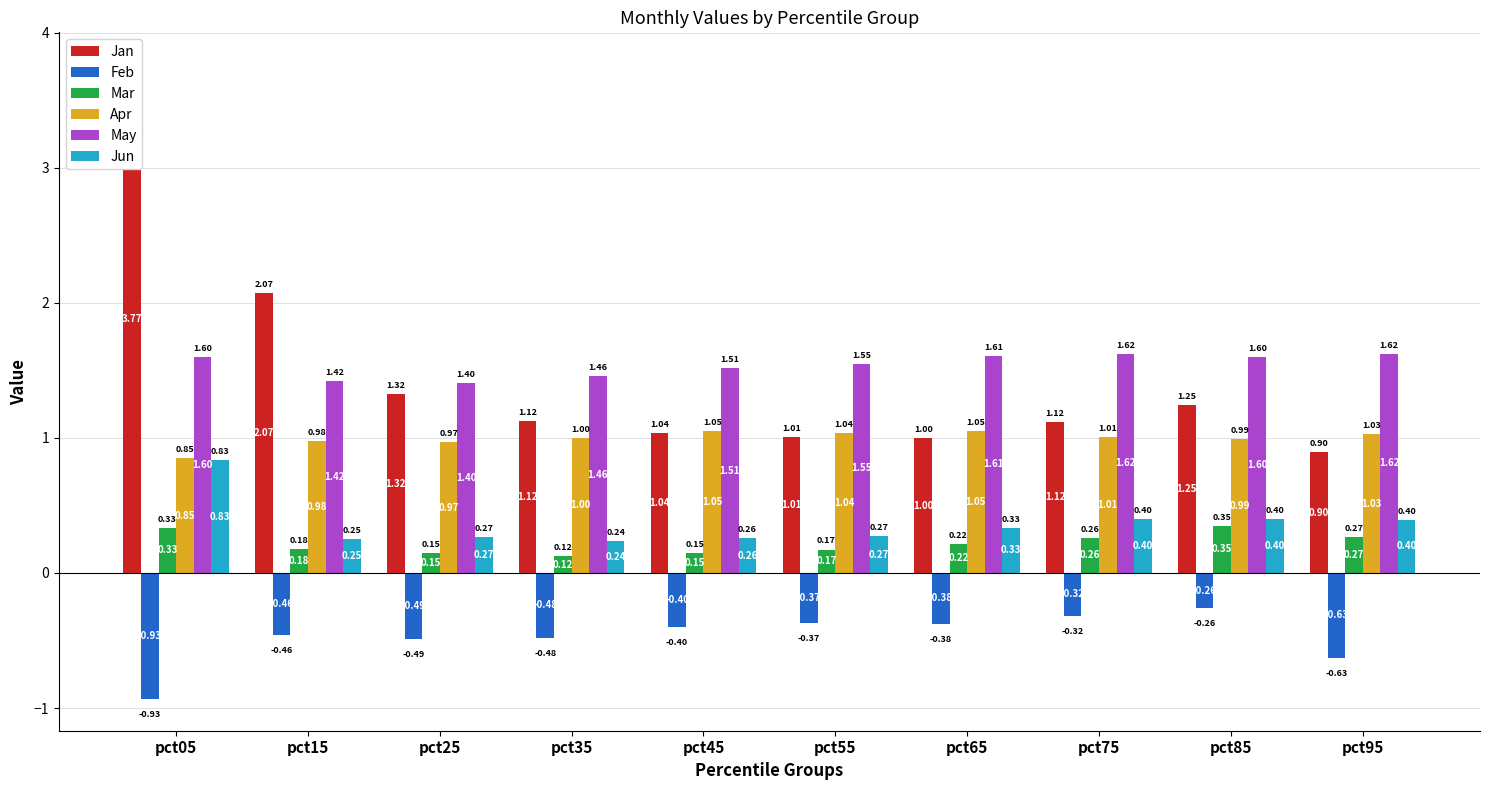

What are all the series names shown in the legend?

Jan, Feb, Mar, Apr, May, Jun